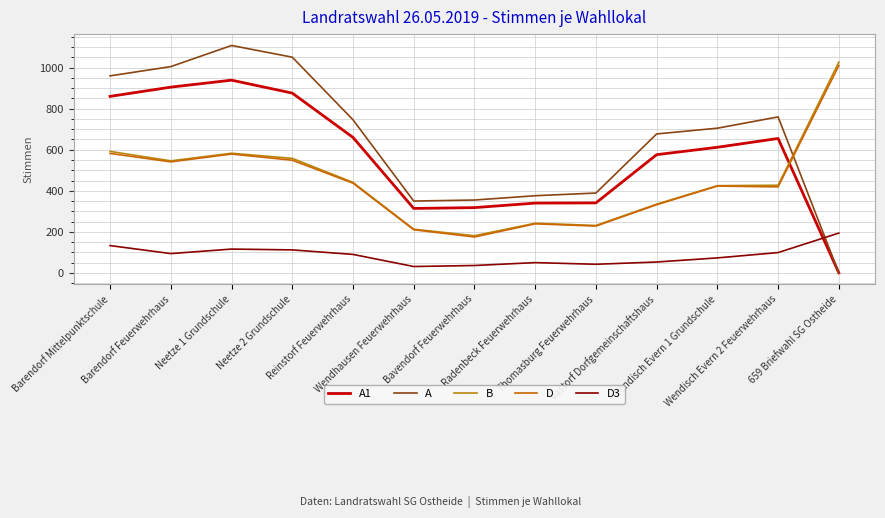

Which label corresponds to the smallest value in the chart?

659 Briefwahl SG Ostheide